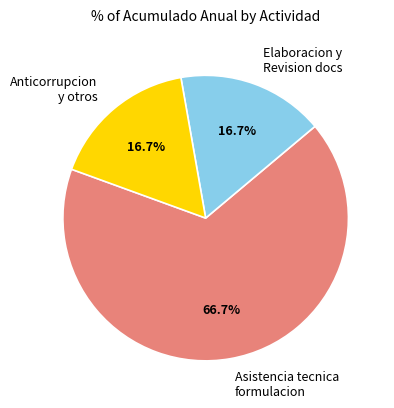

Is the sum of Asistencia tecnica formulacion and Elaboracion y Revision docs greater than half?

Yes